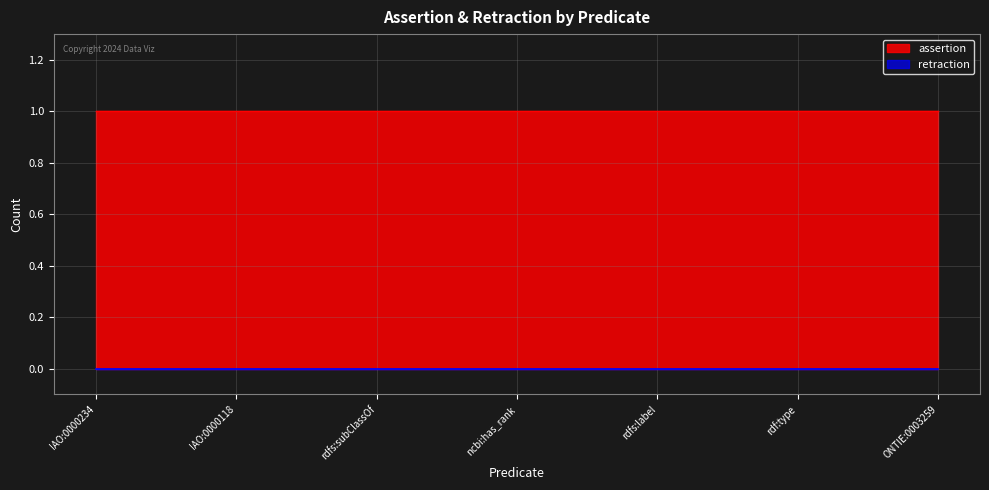

Does the chart have visible grid lines?

Yes